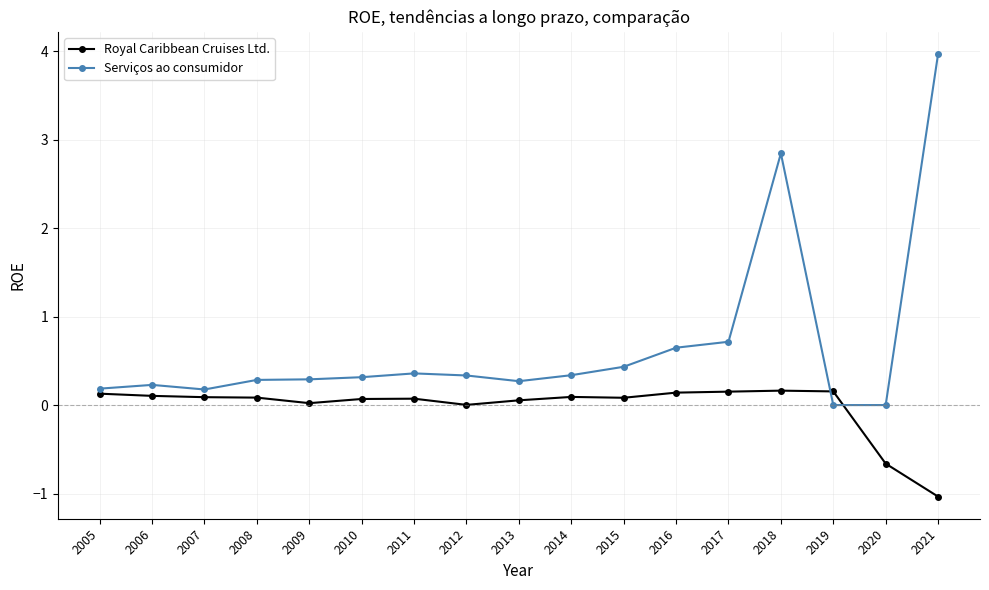

What is the spread (max minus min) of values at 2016?

0.5